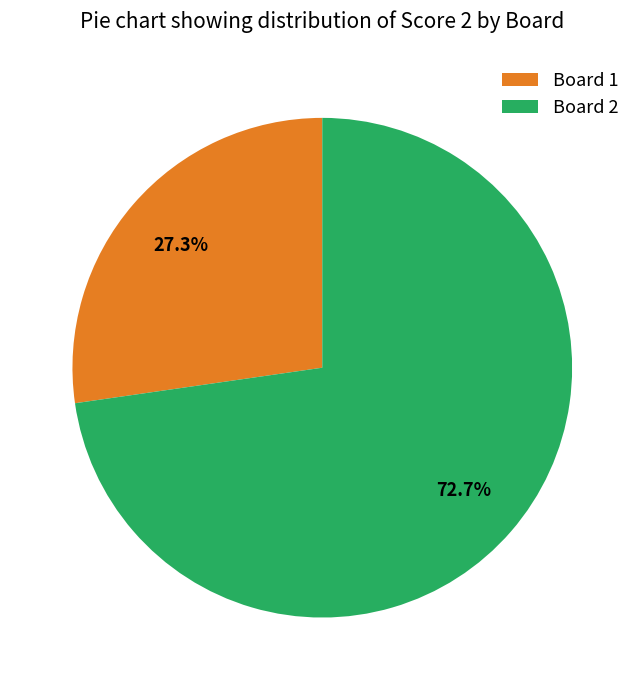

What percentage do Board 2 and Board 1 together represent?

100.0%